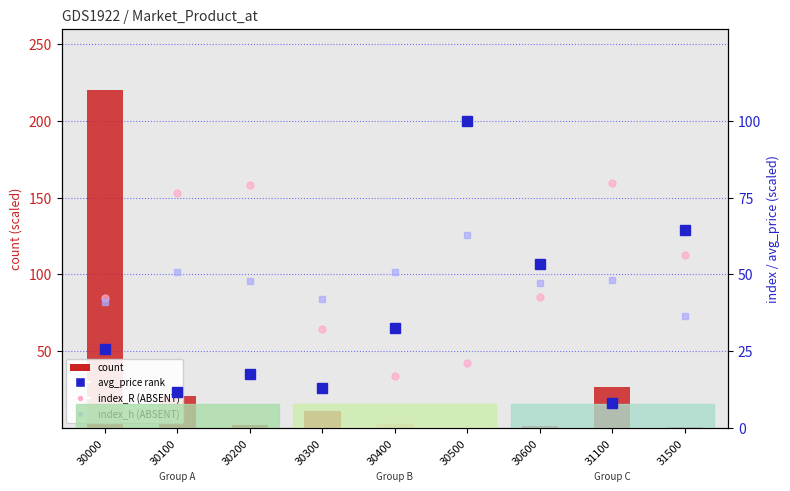

Reading right to left, transcribe all the data shown in this chart.

count: 31500=1.0	31100=26.9	30600=1.2	30500=0.1	30400=2.6	30300=11.0	30200=2.1	30100=20.8	30000=220.0
avg_price (rank): 31500=64.3	31100=8.1	30600=53.5	30500=100.0	30400=32.4	30300=12.9	30200=17.6	30100=11.9	30000=25.7
index_R: 31500=56.2	31100=79.7	30600=42.6	30500=21.1	30400=17.0	30300=32.2	30200=79.2	30100=76.5	30000=42.2
index_h: 31500=36.5	31100=48.2	30600=47.2	30500=63.0	30400=50.9	30300=42.0	30200=48.0	30100=50.7	30000=41.1